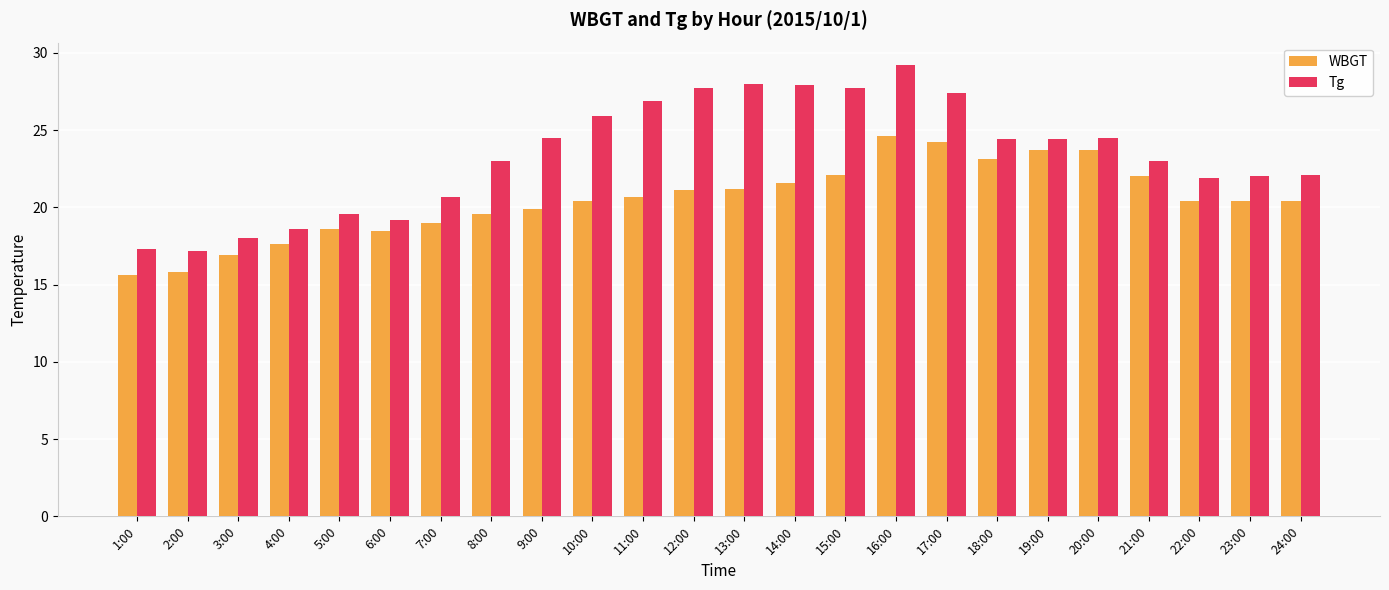

At which category does the chart reach its peak across all series?

16:00